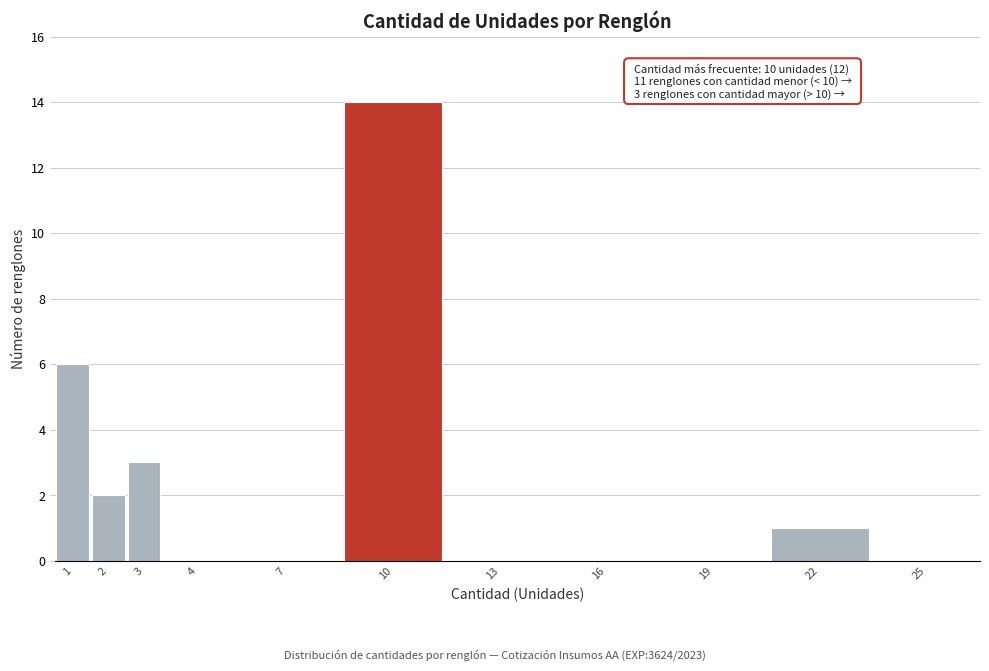

Reading left to right, list all the values displayed in this chart.

1=6	2=2	3=3	4=0	7=0	10=14	13=0	16=0	19=0	22=1	25=0